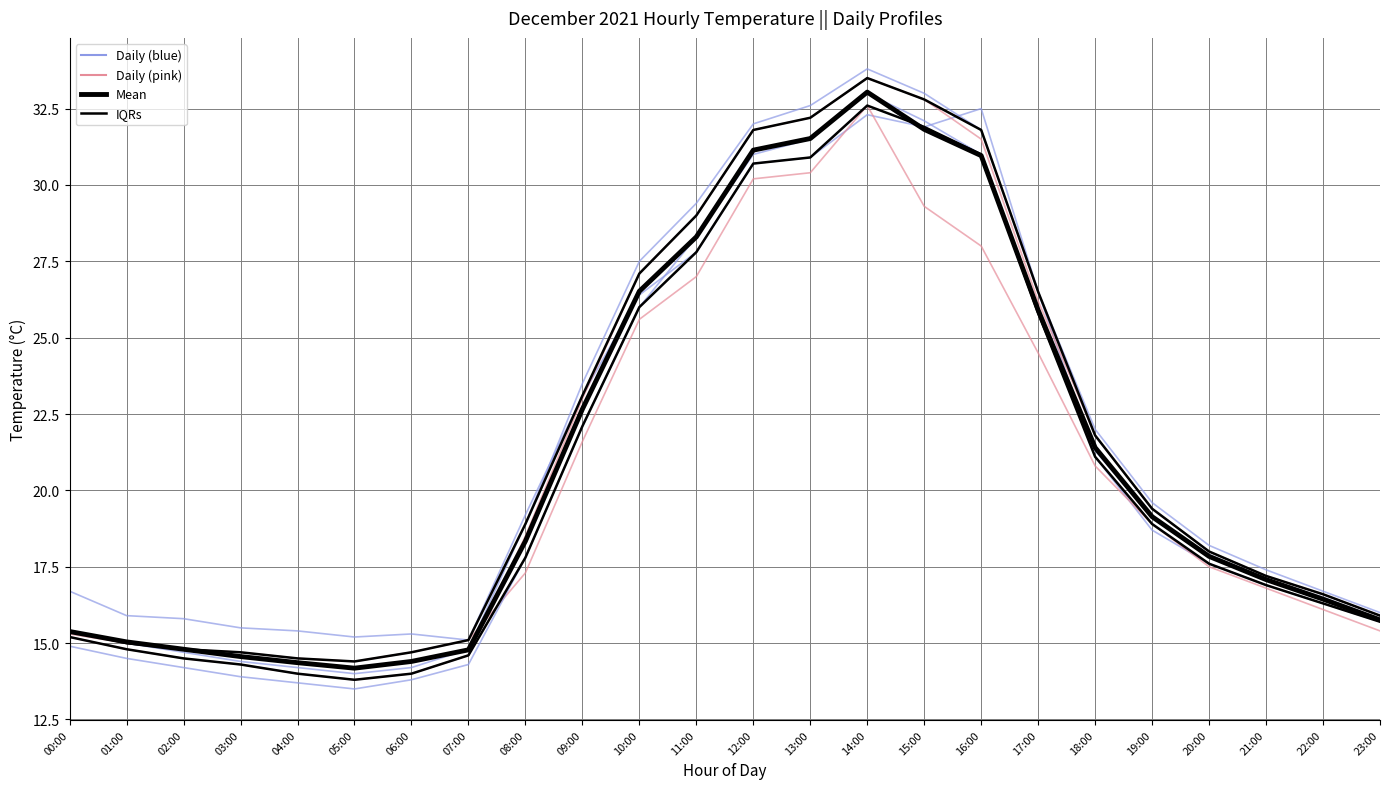

What is the value of the Mean point at the 22nd from the left?

17.1